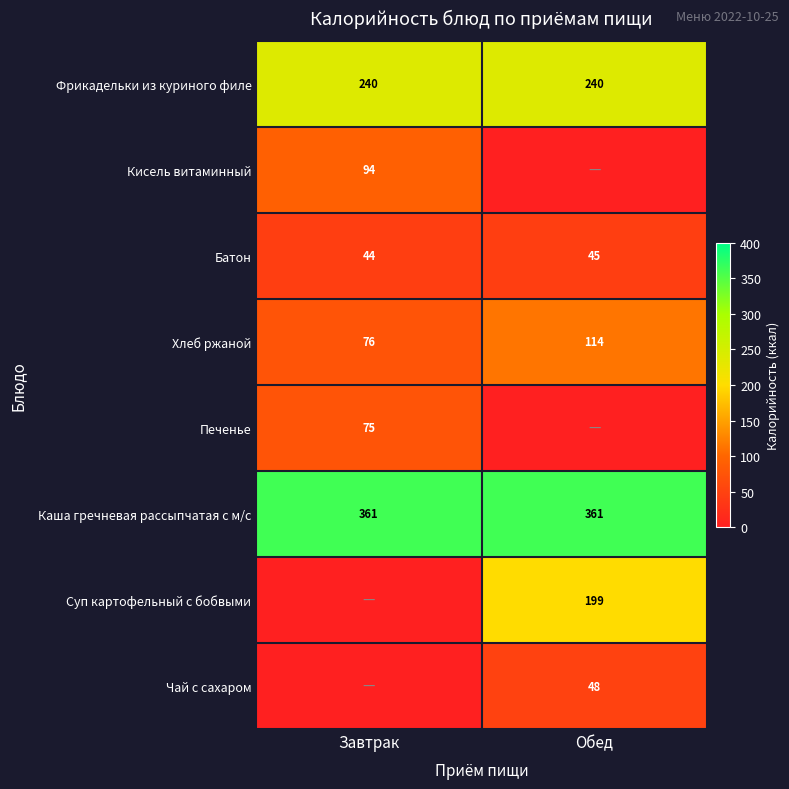

Between Обед and Завтрак, which is larger?

Обед